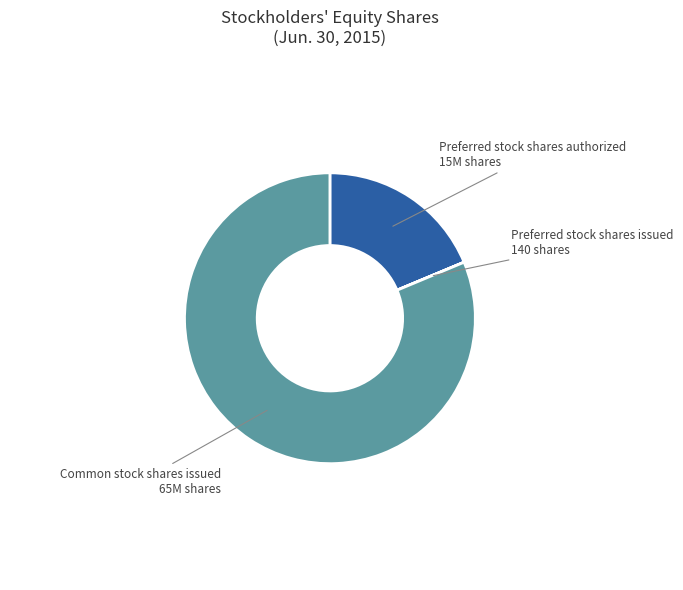

Is the sum of Preferred stock shares authorized and Common stock shares issued greater than half?

Yes